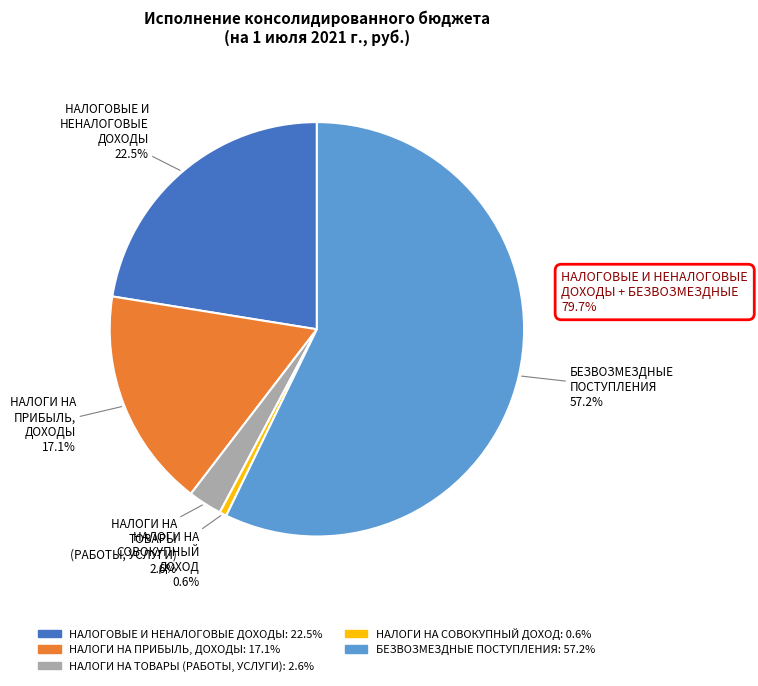

Count the number of slices in the pie.

5